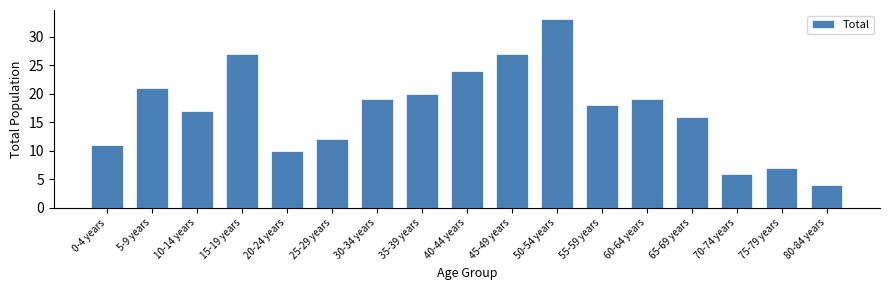

Reading left to right, list all the values displayed in this chart.

0-4 years=11	5-9 years=21	10-14 years=17	15-19 years=27	20-24 years=10	25-29 years=12	30-34 years=19	35-39 years=20	40-44 years=24	45-49 years=27	50-54 years=33	55-59 years=18	60-64 years=19	65-69 years=16	70-74 years=6	75-79 years=7	80-84 years=4